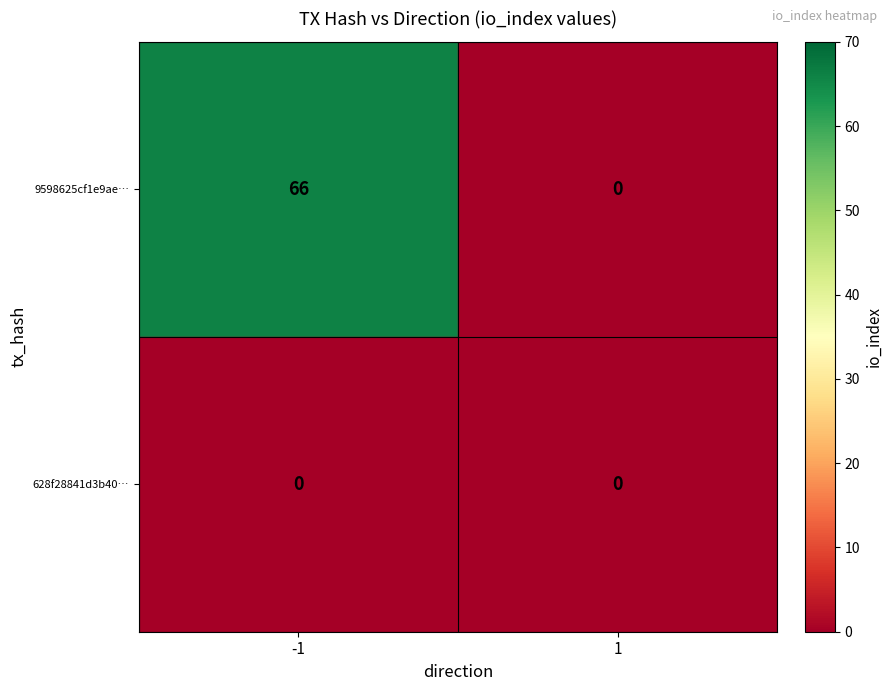

True or false: 628f28841d3b40… has a value of 0 at -1.

True